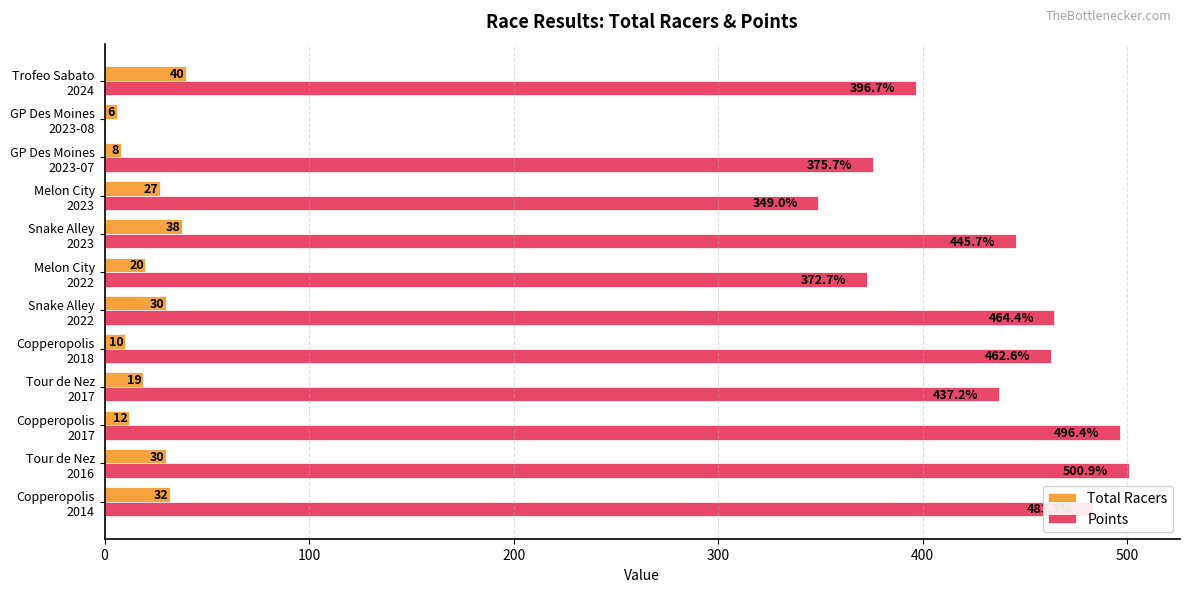

What is the sum of all Total Racers values?

272.0